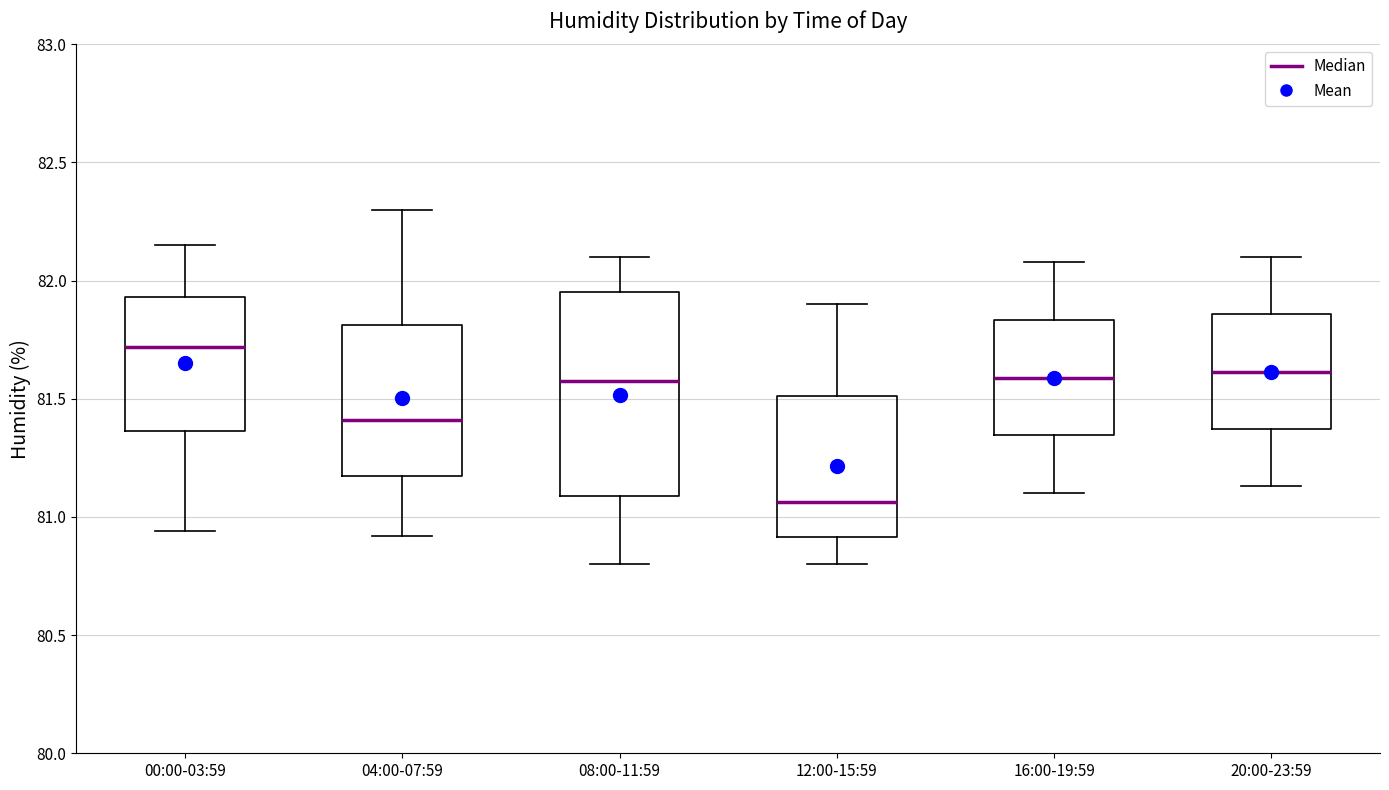

Reading left to right, read every box against the y-axis: the position of its median line, the range the box covers, and the ends of its whiskers. The values are not printed on the chart, so give them approximately, as read against the axis.

00:00-03:59: median 81.70, box 81.35 to 81.95, whiskers 80.95 to 82.15
04:00-07:59: median 81.40, box 81.15 to 81.80, whiskers 80.90 to 82.30
08:00-11:59: median 81.60, box 81.10 to 81.95, whiskers 80.80 to 82.10
12:00-15:59: median 81.05, box 80.90 to 81.50, whiskers 80.80 to 81.90
16:00-19:59: median 81.60, box 81.35 to 81.85, whiskers 81.10 to 82.10
20:00-23:59: median 81.60, box 81.35 to 81.85, whiskers 81.15 to 82.10